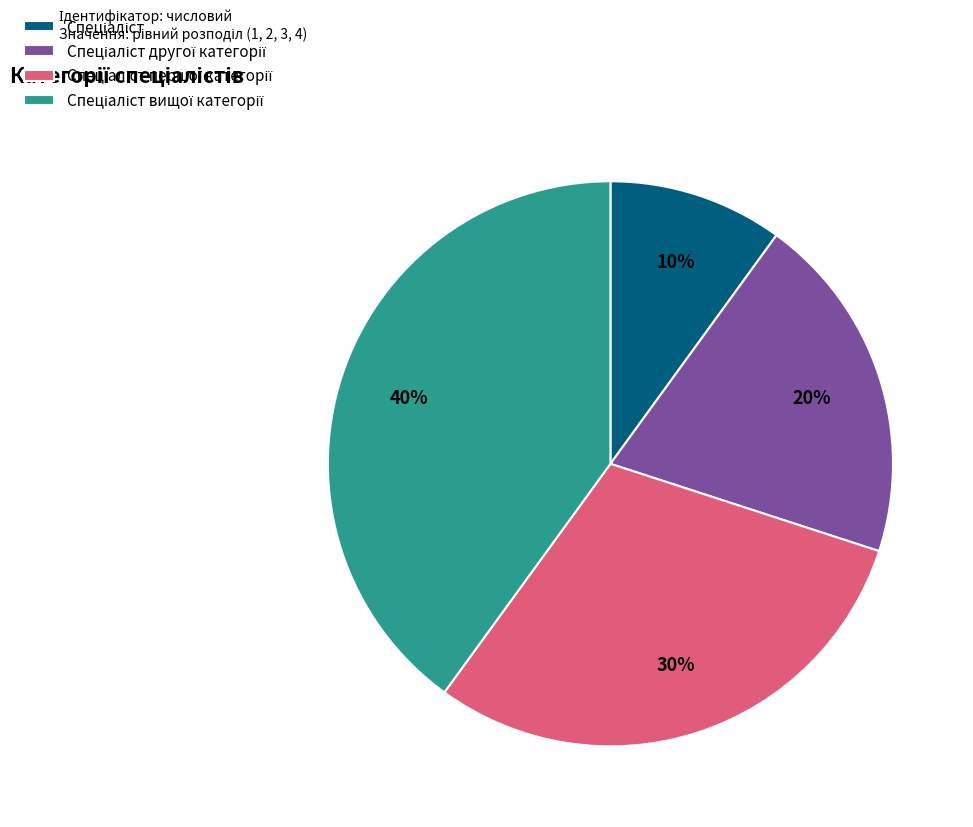

Is there a majority slice in this chart?

No